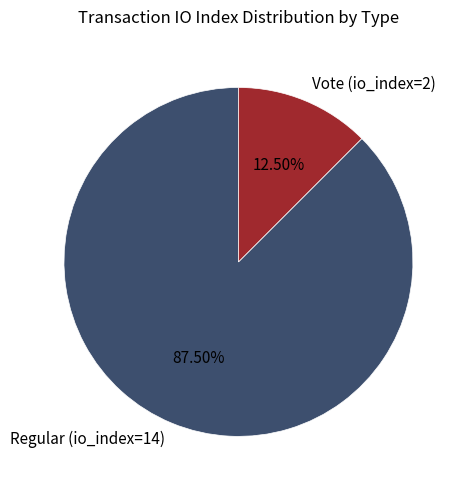

Do Vote (io_index=2) and Regular (io_index=14) together represent more than half of the pie?

Yes